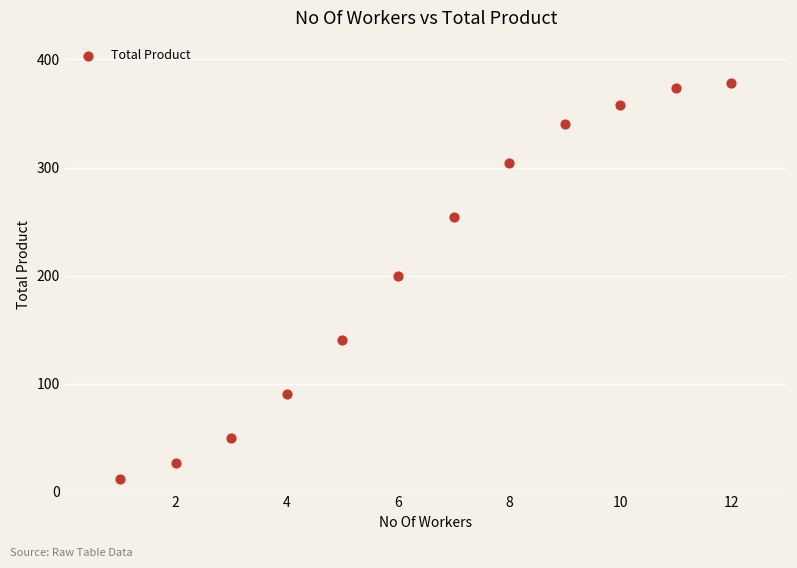

What is the range of Y values (max minus min)?

366